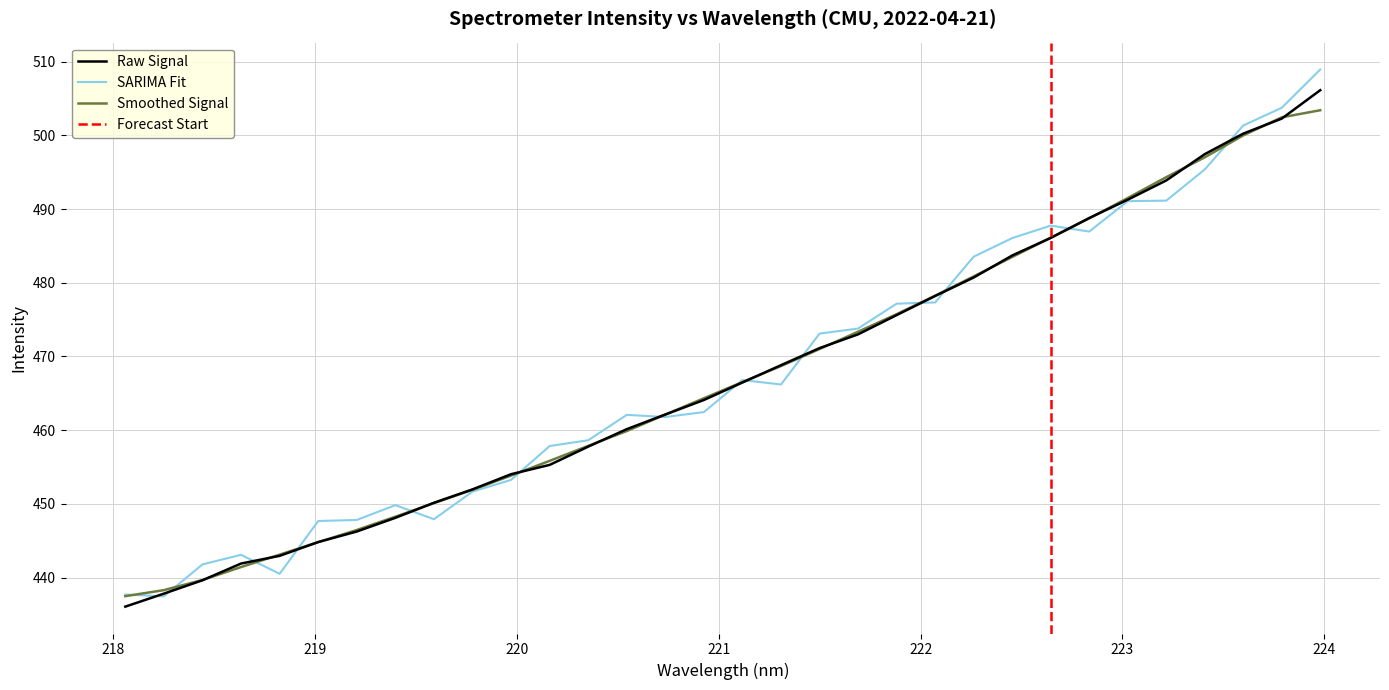

What is the lowest value of the Raw Signal series?

436.1